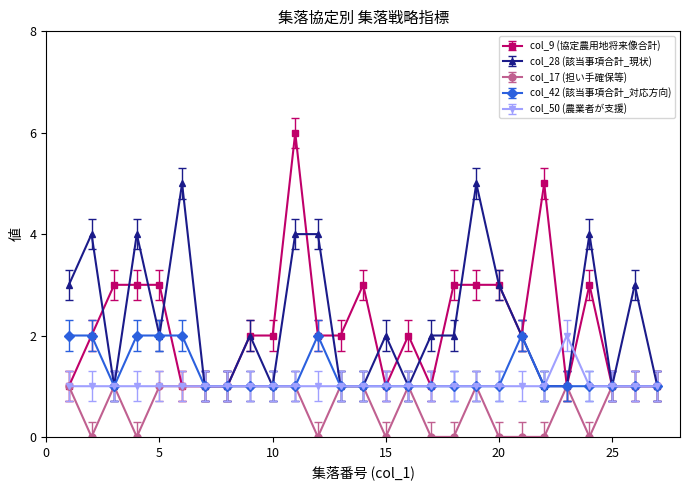

True or false: col_42 (該当事項合計_対応方向) has more than 0 interior local peaks.

True